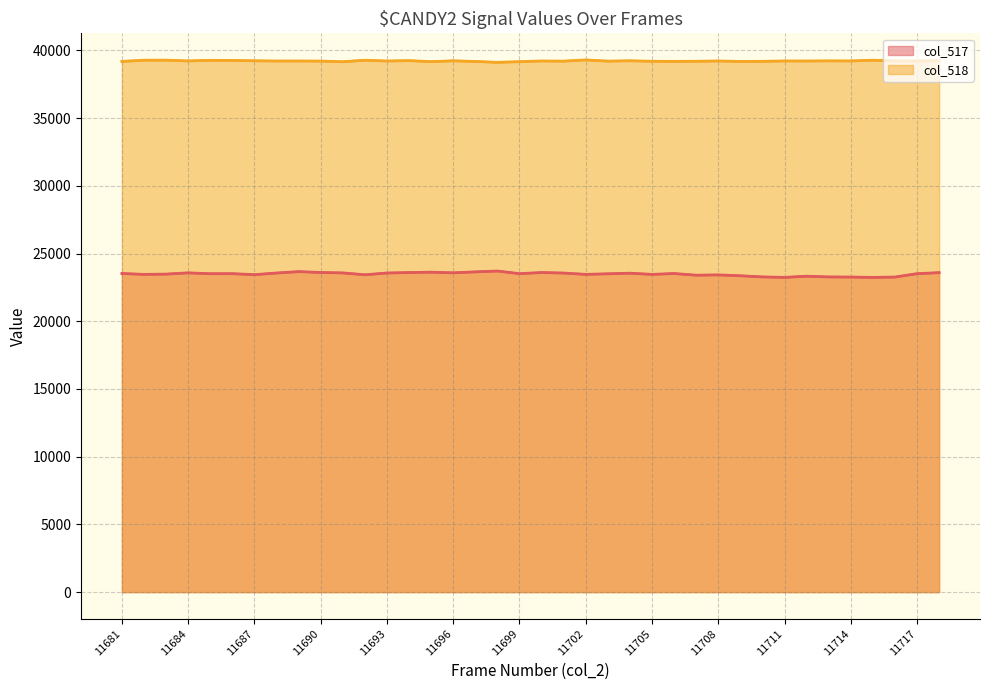

Which has a higher value, 13 or 19?

13